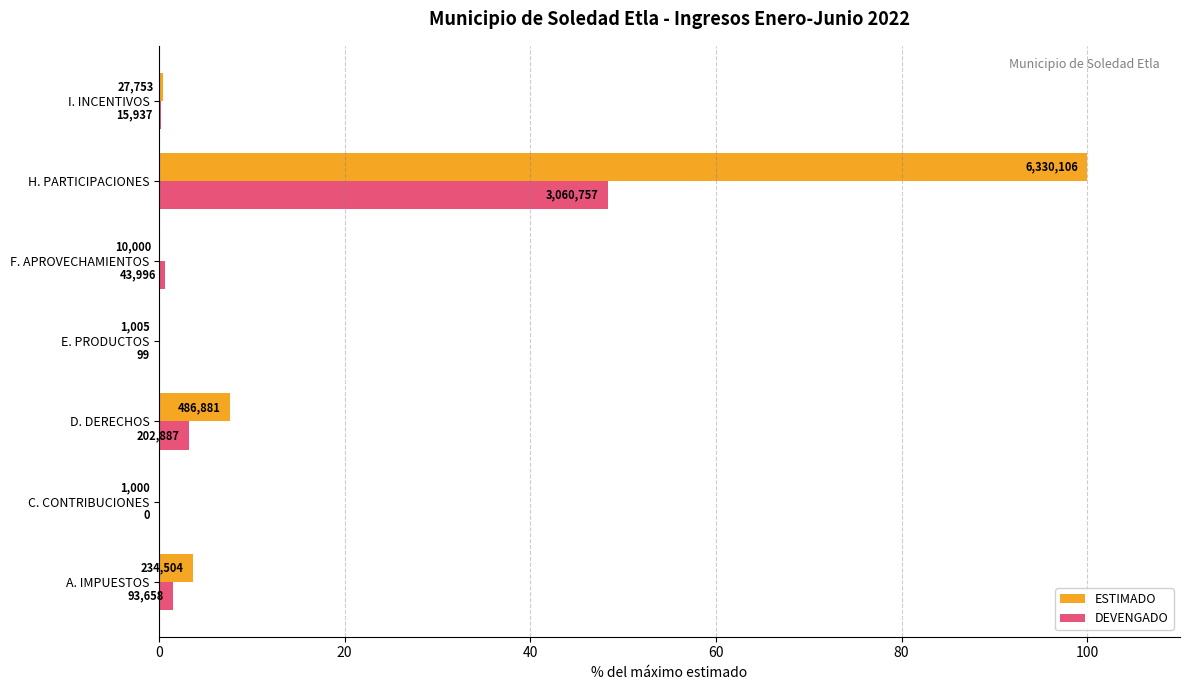

What are all the series names shown in the legend?

ESTIMADO, DEVENGADO